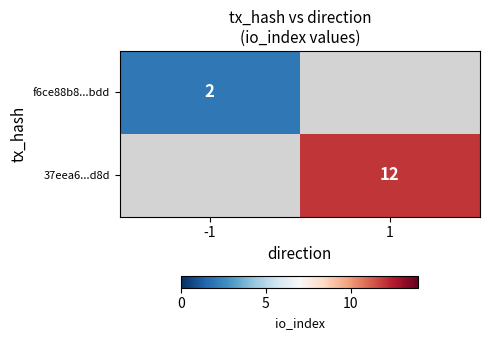

The value of f6ce88b8...bdd at -1 is 2. True or false?

True